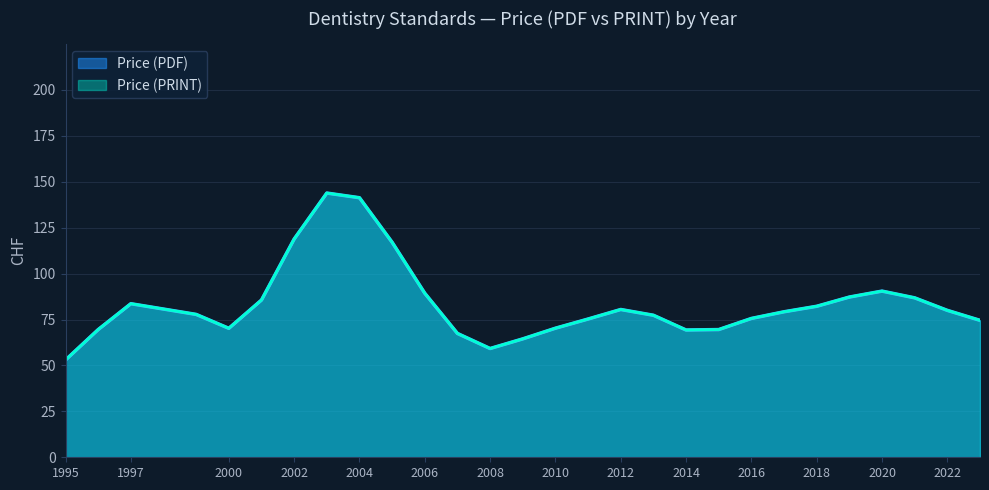

What is the total value across all series at 2005?

258